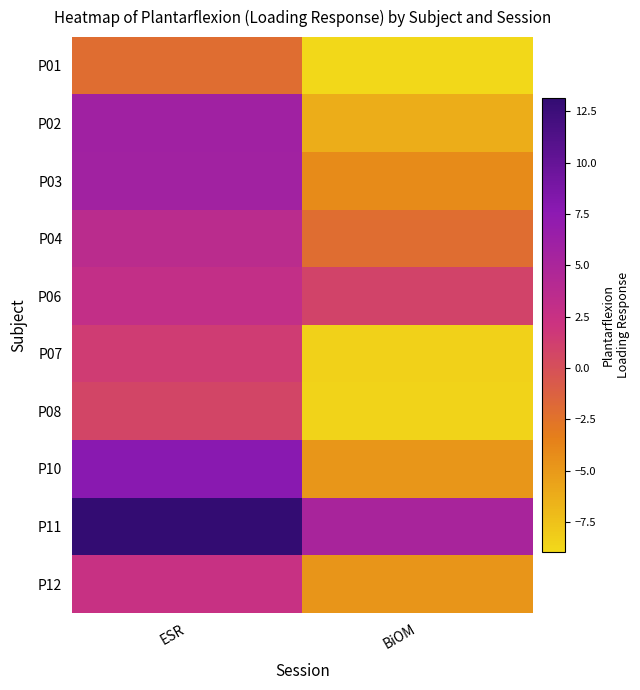

Reading left to right, list all the values displayed in this chart.

P01: ESR=-2.1	BiOM=-9.0
P02: ESR=5.9	BiOM=-6.3
P03: ESR=5.7	BiOM=-4.2
P04: ESR=3.6	BiOM=-2.0
P06: ESR=2.9	BiOM=1.0
P07: ESR=1.4	BiOM=-8.5
P08: ESR=0.8	BiOM=-8.5
P10: ESR=7.8	BiOM=-4.8
P11: ESR=13.1	BiOM=5.1
P12: ESR=2.5	BiOM=-4.8